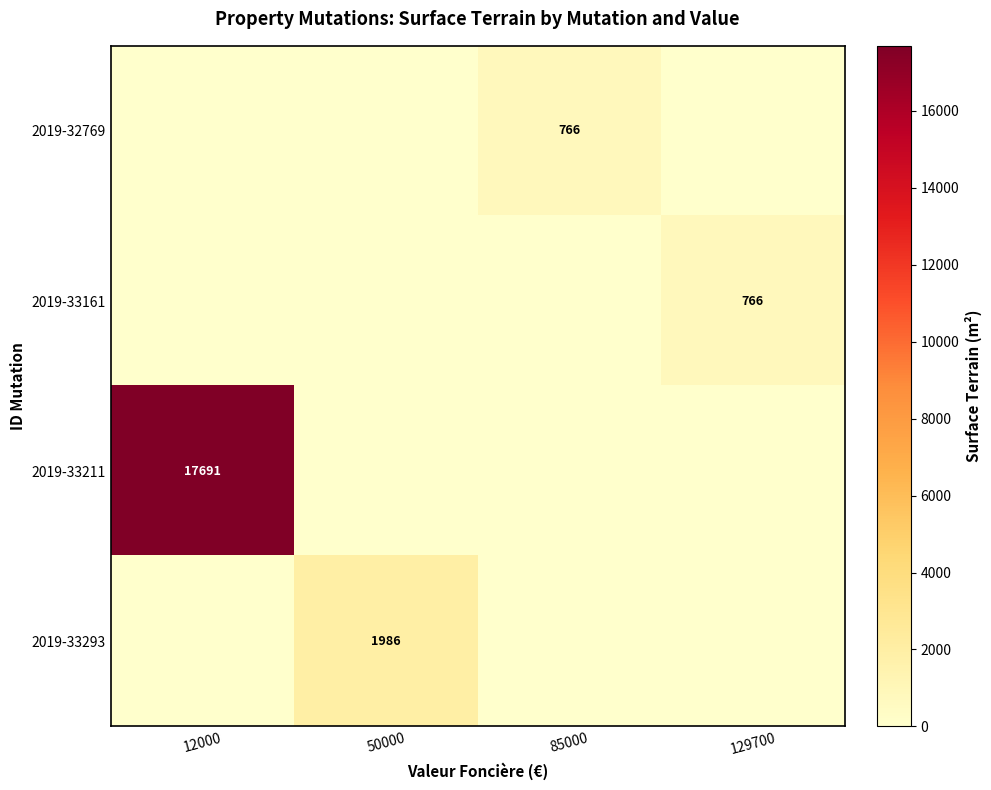

Is it true that 2019-33211 equals 4632 at 12000?

False